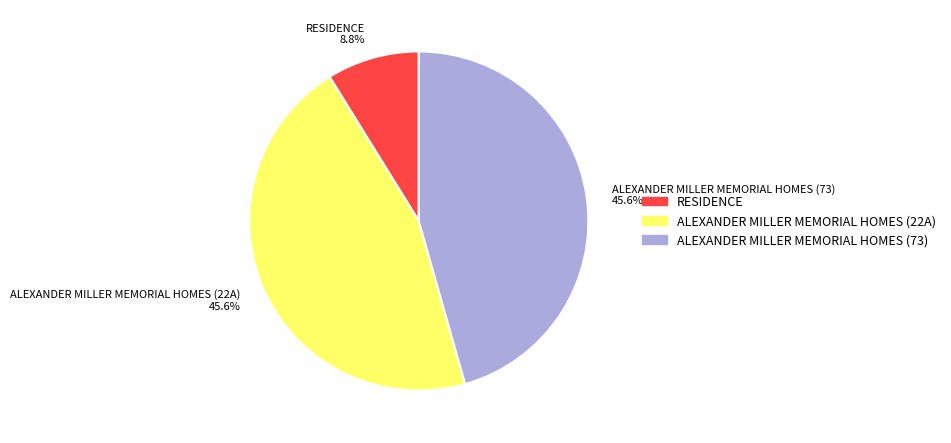

To the nearest percent, what portion does ALEXANDER MILLER MEMORIAL HOMES (73) represent?

46%